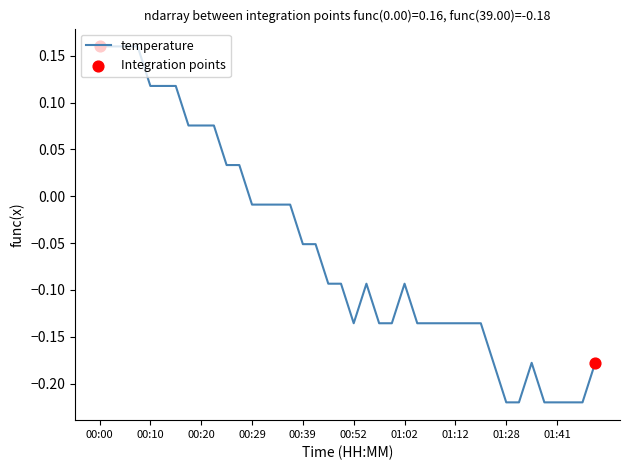

What is the difference between the maximum and minimum values?

0.4